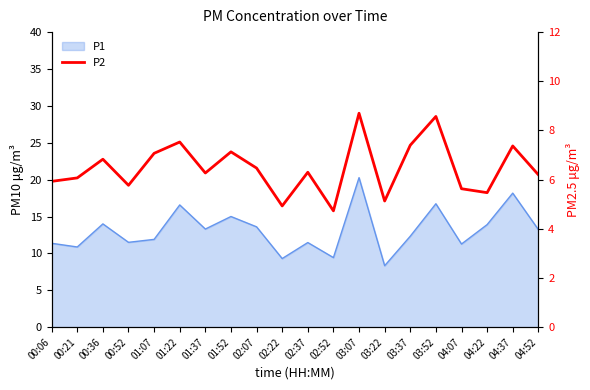

True or false: there are more than 1 points higher than both neighbors.

True